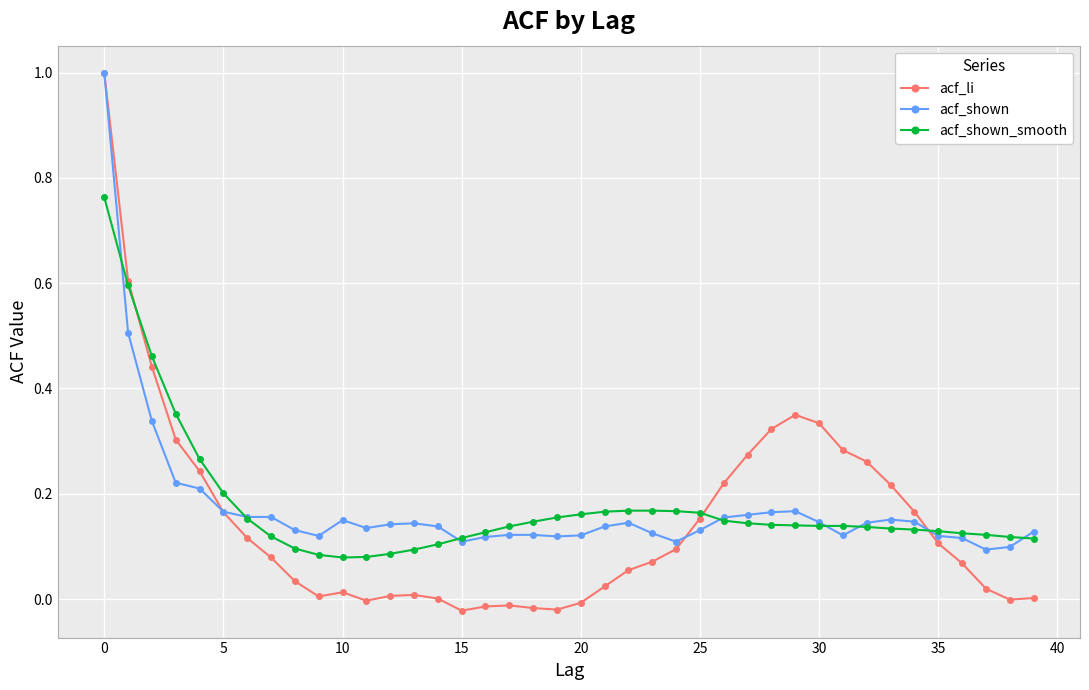

What is the maximum value shown in the chart?

1.0